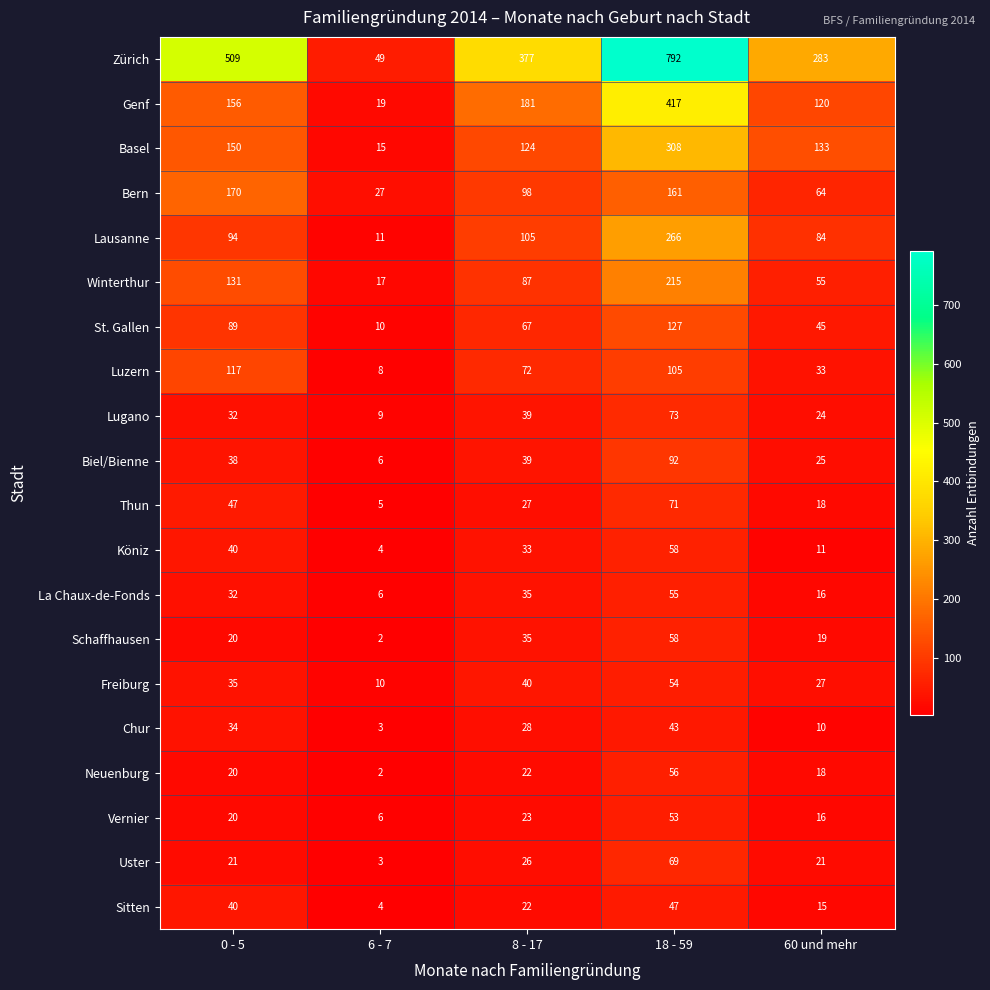

Count the number of data series in this chart.

20